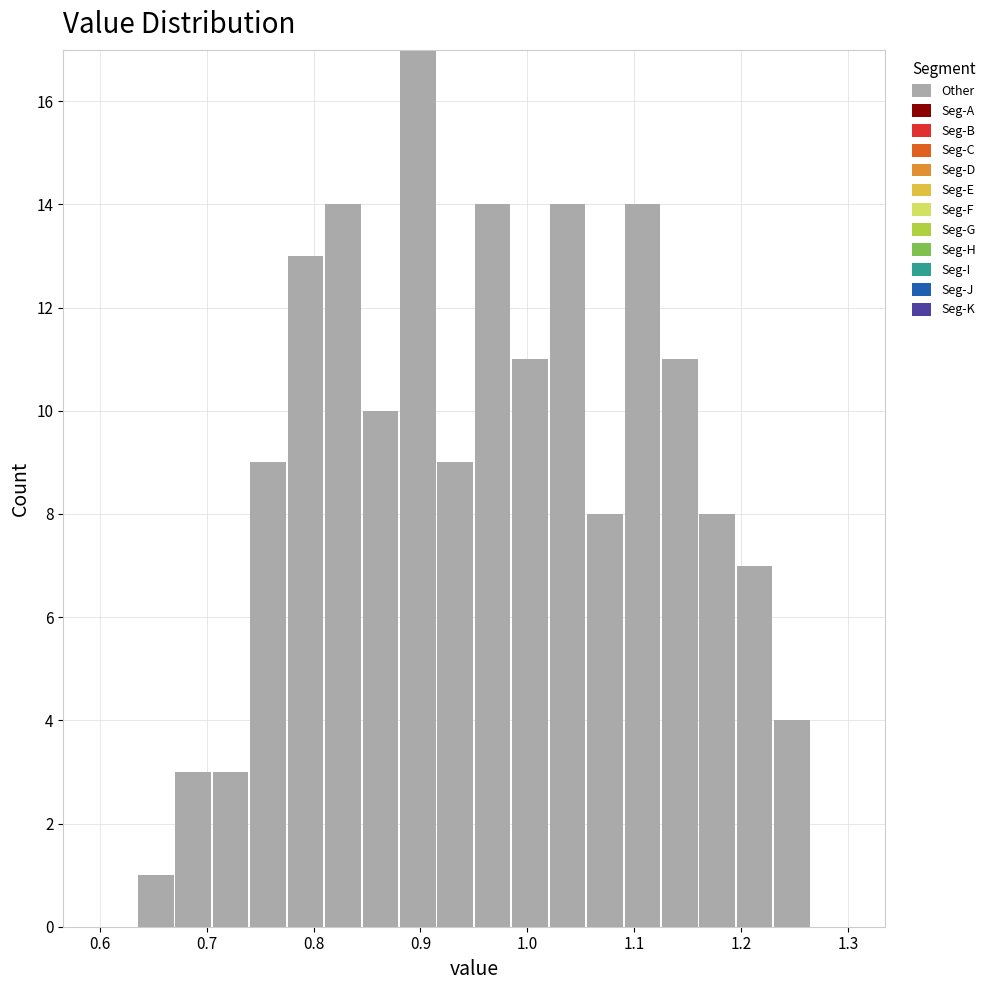

Around what value on the x-axis is the tallest bar? Give the approximate position of its centre, as read against the axis.

0.90